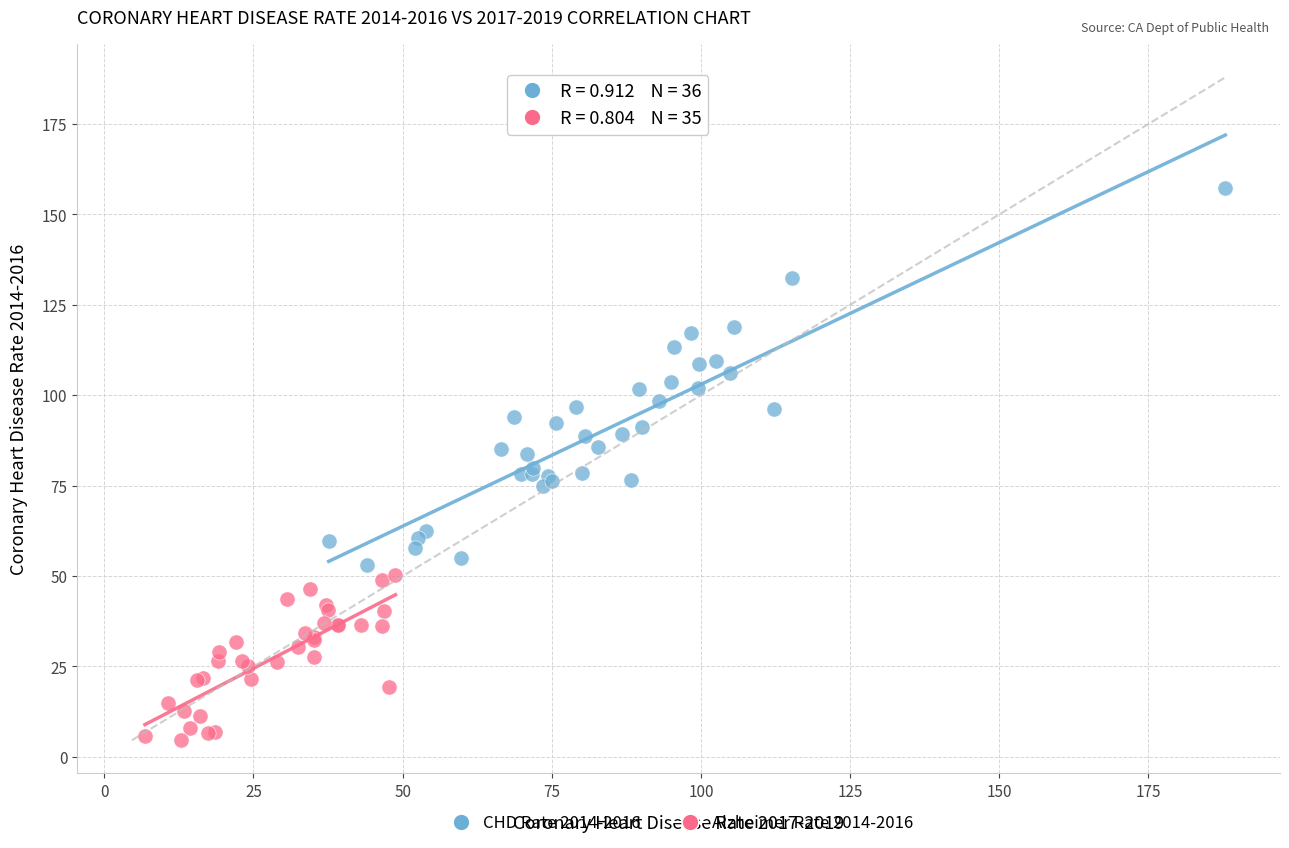

Which series reaches the minimum Y coordinate?

Alzheimer Rate 2014-2016